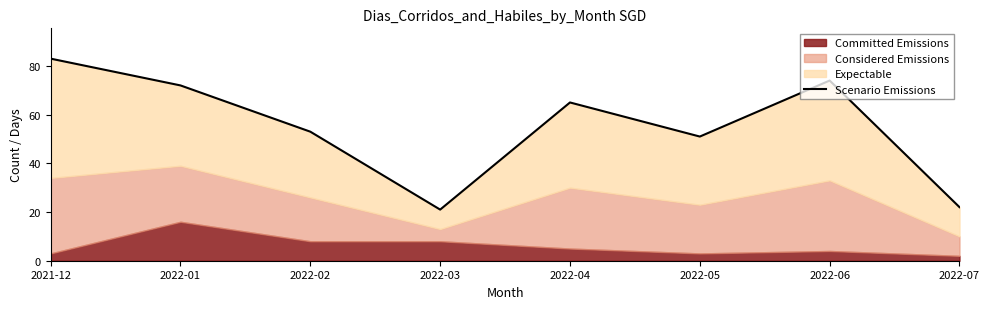

Which has a higher value, 2022-05 or 2022-03?

2022-05